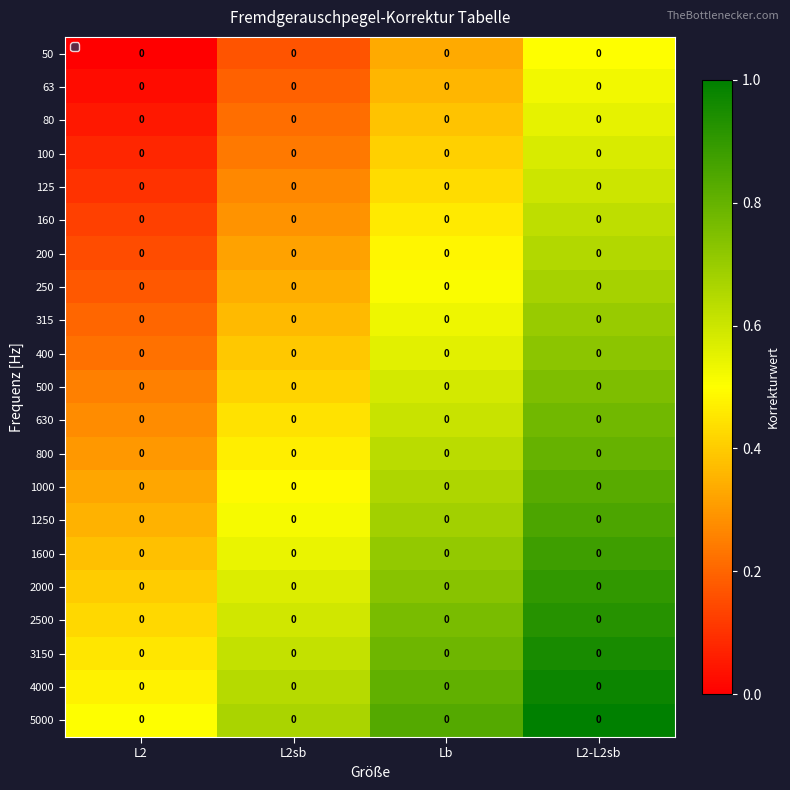

List the series in order of their peak value, highest first.

5000, 4000, 3150, 2500, 2000, 1600, 1250, 1000, 800, 630, 500, 400, 315, 250, 200, 160, 125, 100, 80, 63, 50